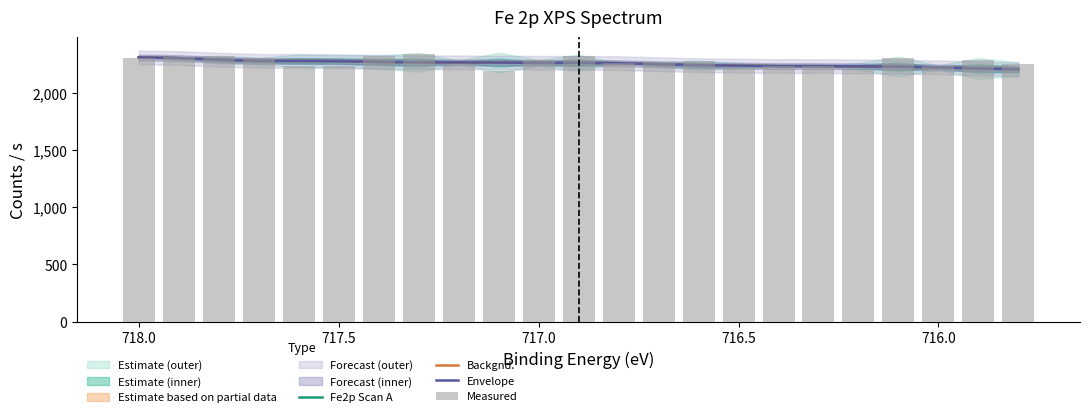

The value of Measured at 13 is 1587.8. True or false?

False